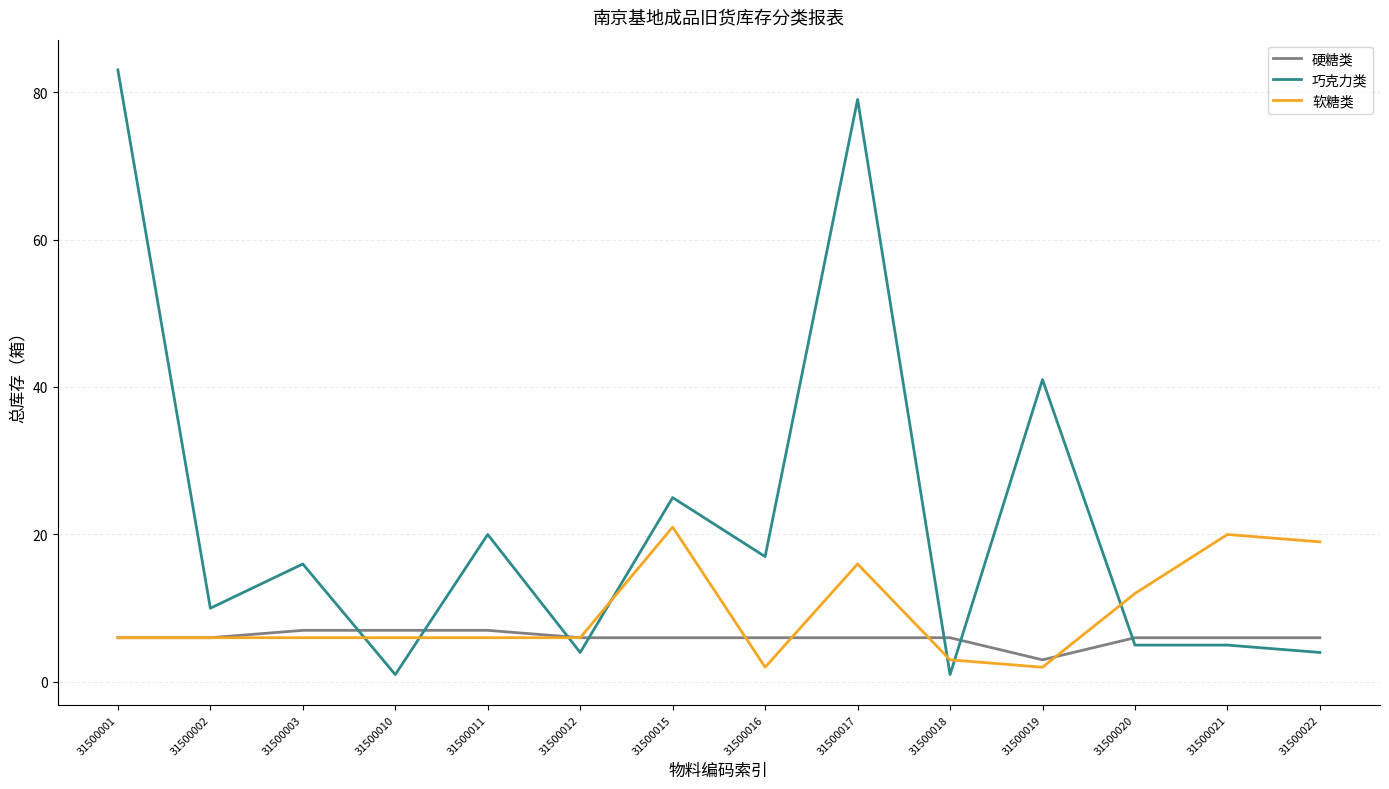

What is the total value across all series at 31500003?

29